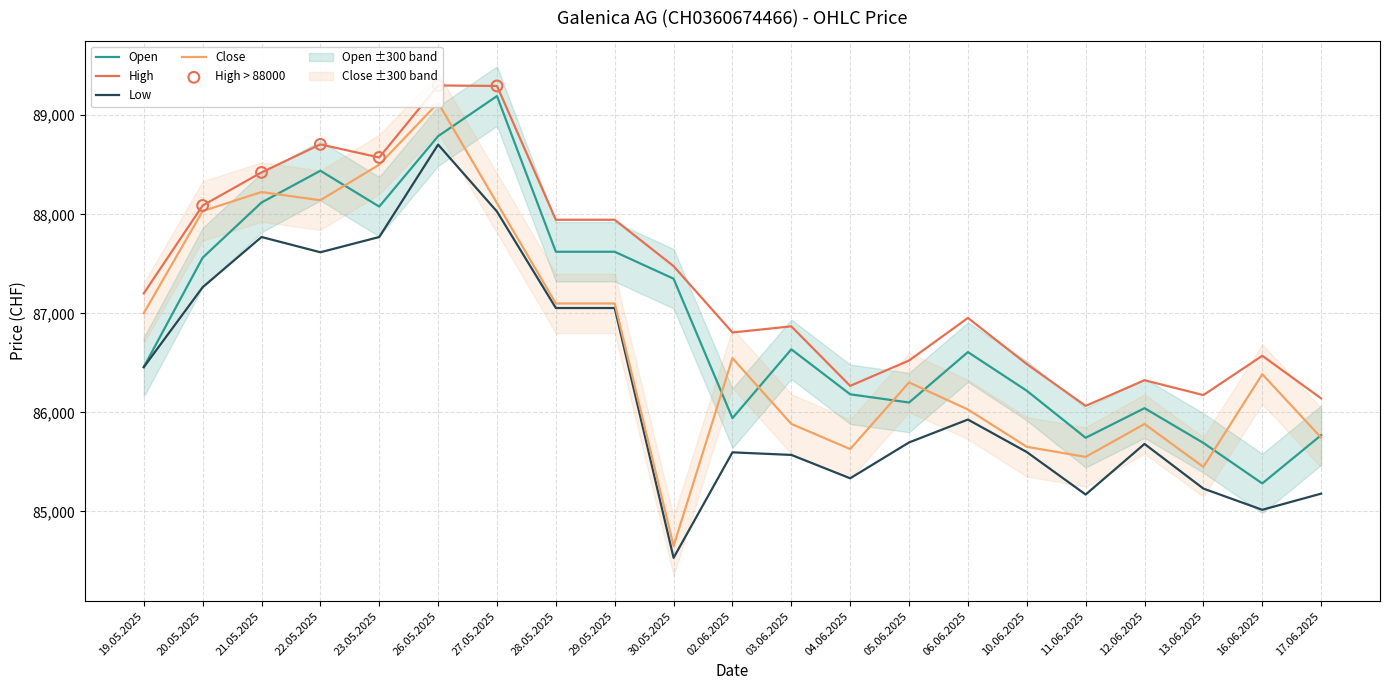

Which series contains the highest Y value?

High